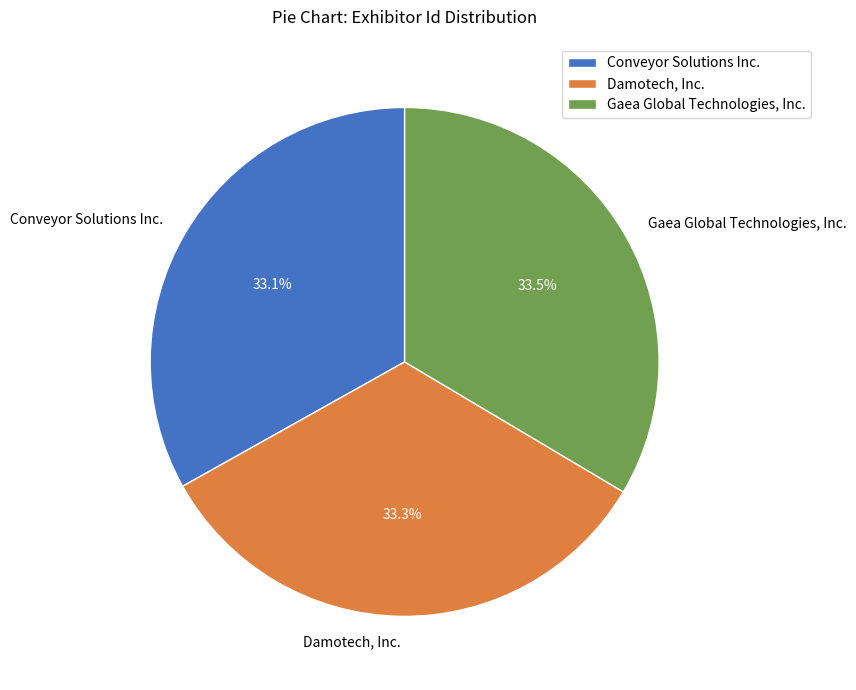

Combined, what portion of the pie is Gaea Global Technologies, Inc. and Damotech, Inc.?

66.9%